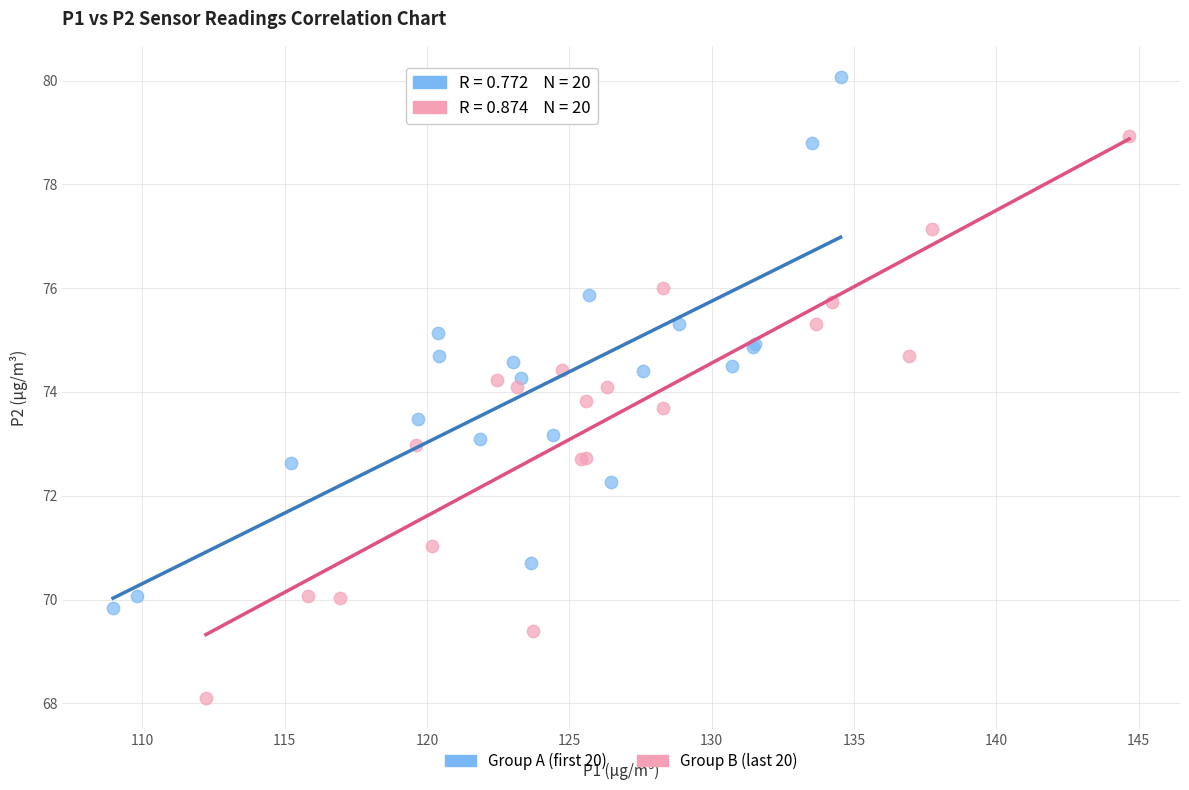

Which series has the widest spread of Y values?

Group B (last 20)